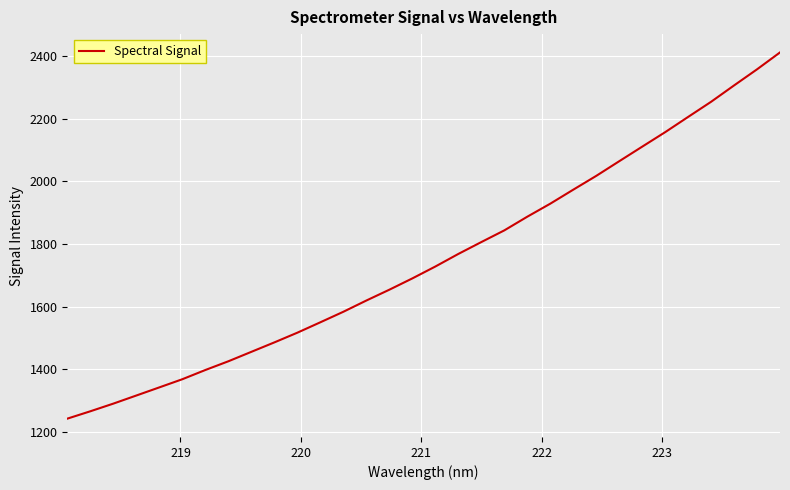

What is the greatest value displayed?

2412.0